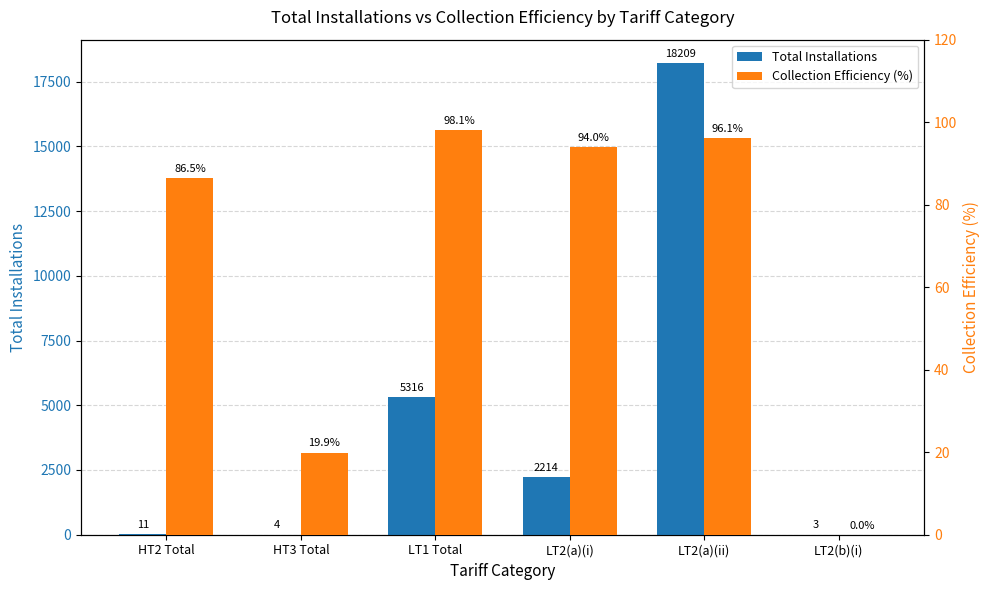

Which category has the lowest value in the Total Installations series?

LT2(b)(i)